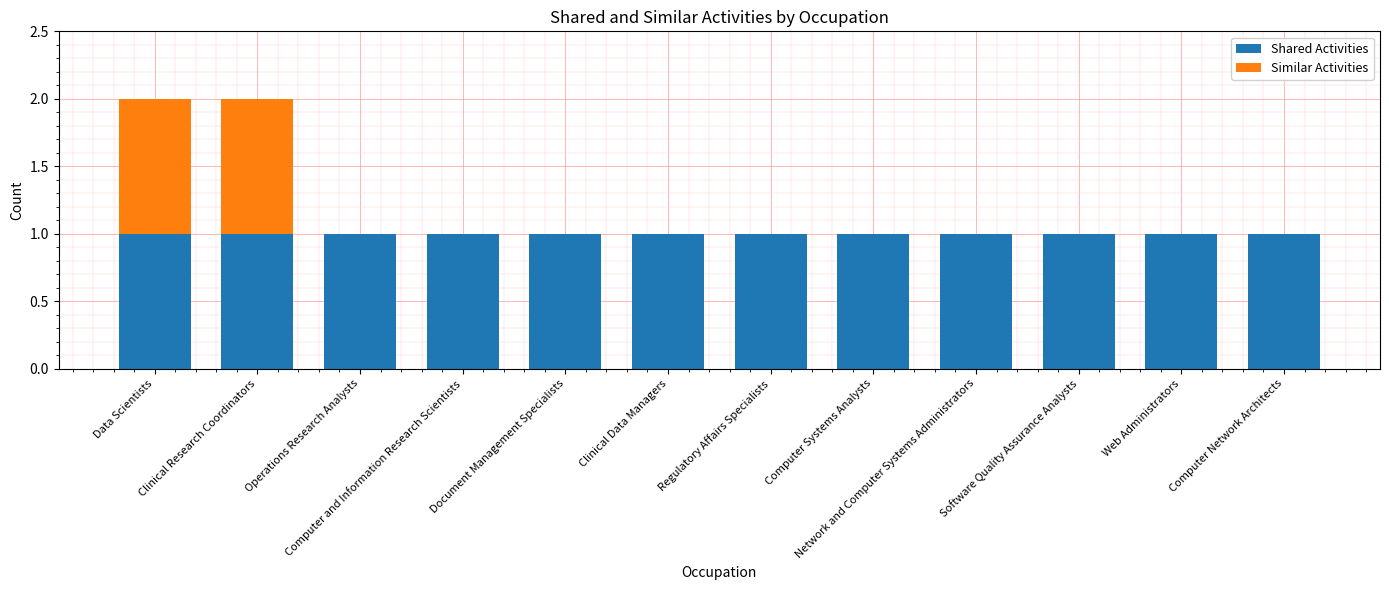

Is it true that Shared Activities equals 0 at Computer Systems Analysts?

False